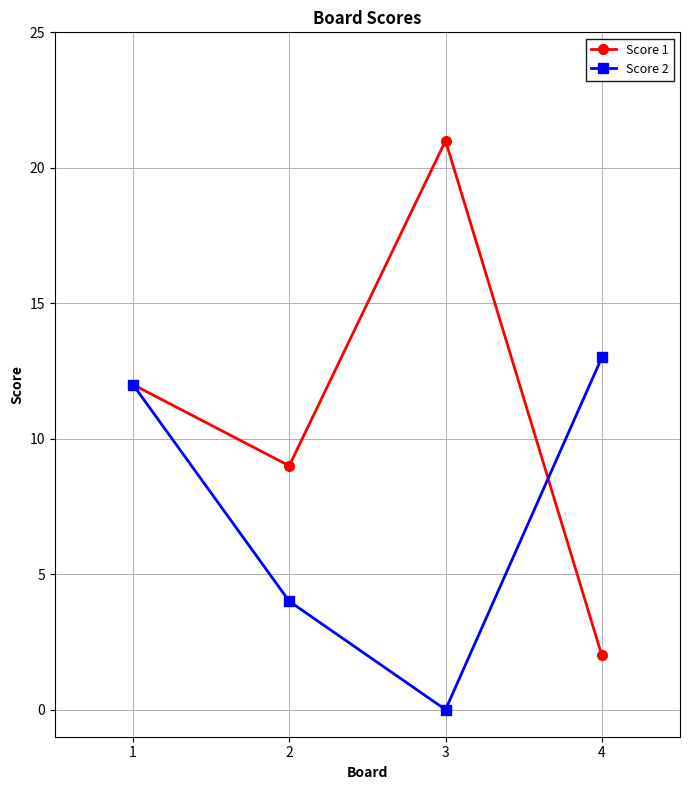

Reading left to right, list all the values displayed in this chart.

Score 1: 1=12	2=9	3=21	4=2
Score 2: 1=12	2=4	3=0	4=13